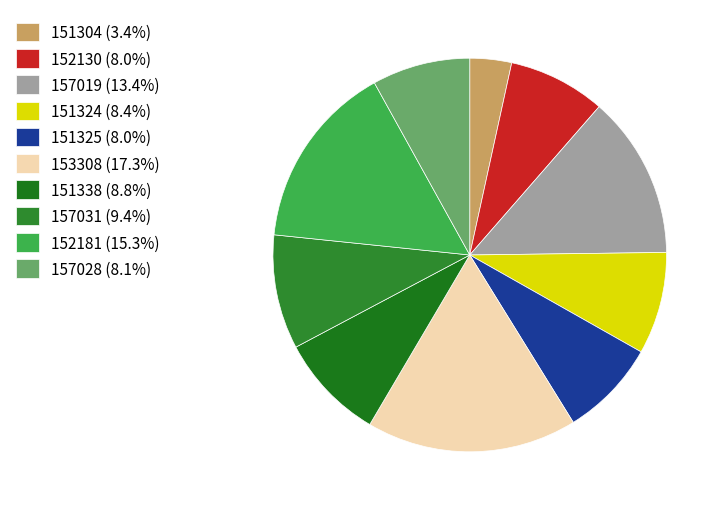

How many slices are in this pie chart?

10